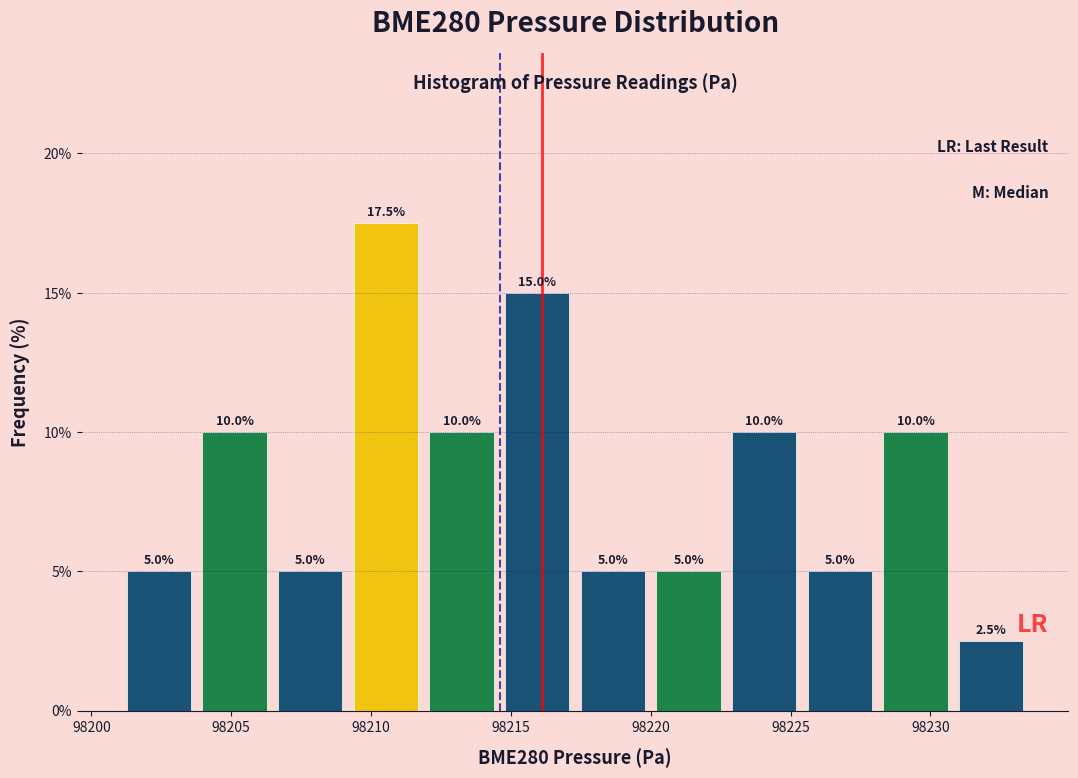

Reading left to right, list every bar in this chart as the range it spans on the x-axis followed by its height. The bar edges are not printed on the chart, so give them approximately, as read against the axis.

98201.0 to 98204.0: 5.0
98204.0 to 98206.5: 10.0
98206.5 to 98209.0: 5.0
98209.0 to 98212.0: 17.5
98212.0 to 98214.5: 10.0
98214.5 to 98217.5: 15.0
98217.5 to 98220.0: 5.0
98220.0 to 98222.5: 5.0
98222.5 to 98225.5: 10.0
98225.5 to 98228.0: 5.0
98228.0 to 98231.0: 10.0
98231.0 to 98233.5: 2.5